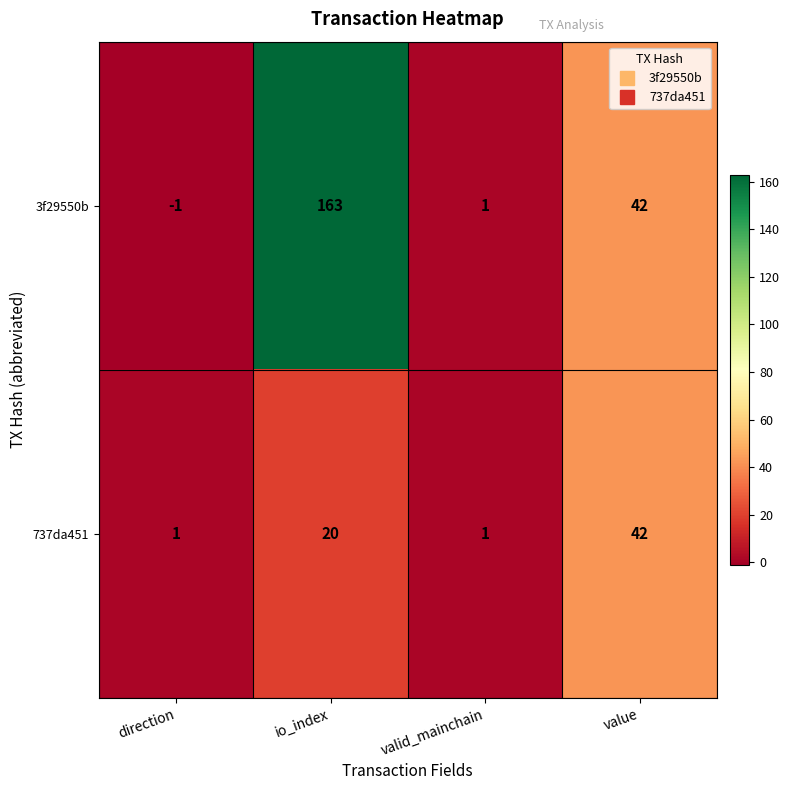

Which label corresponds to the largest value in the chart?

io_index